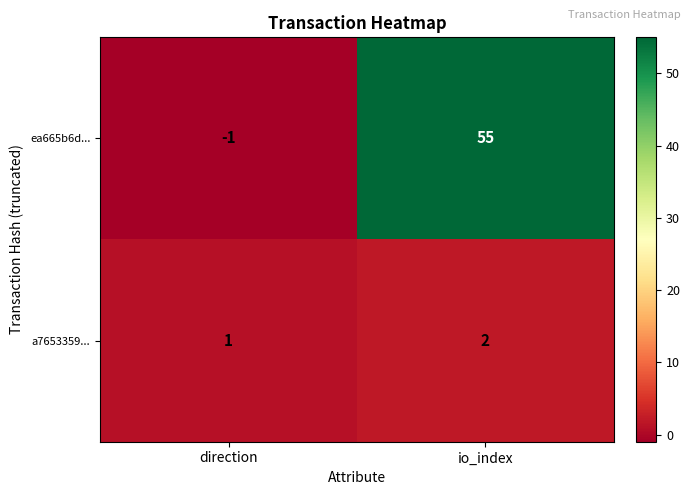

True or false: a7653359... has a value of 4 at io_index.

False